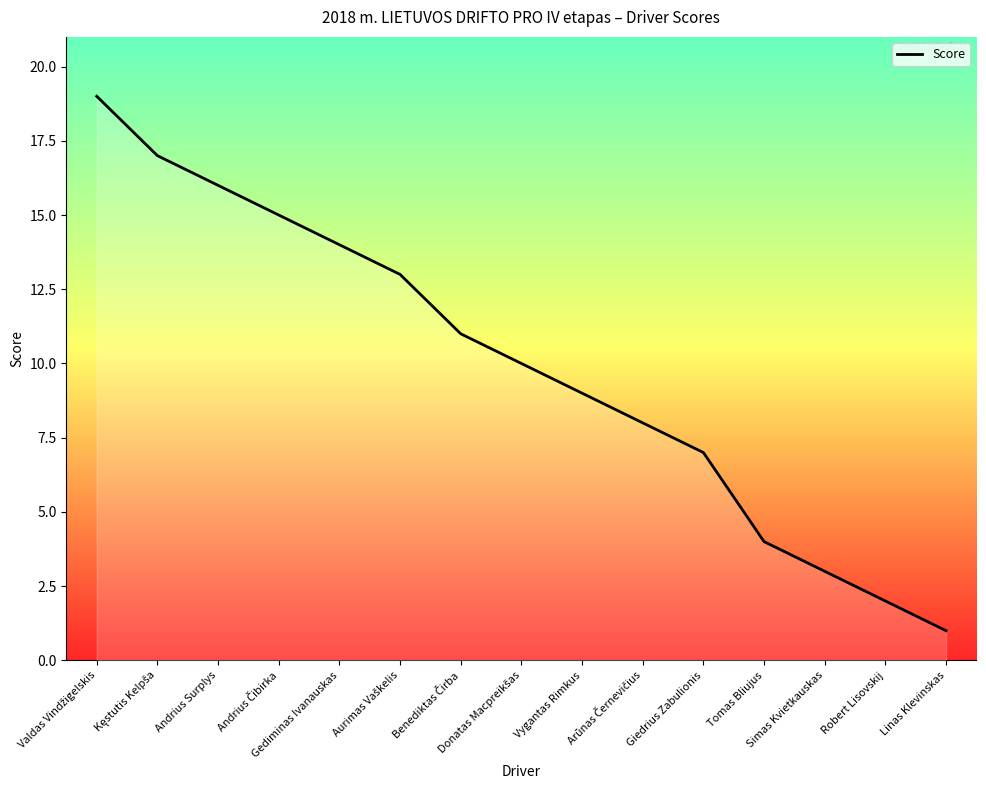

What is the difference between the maximum and minimum values?

18